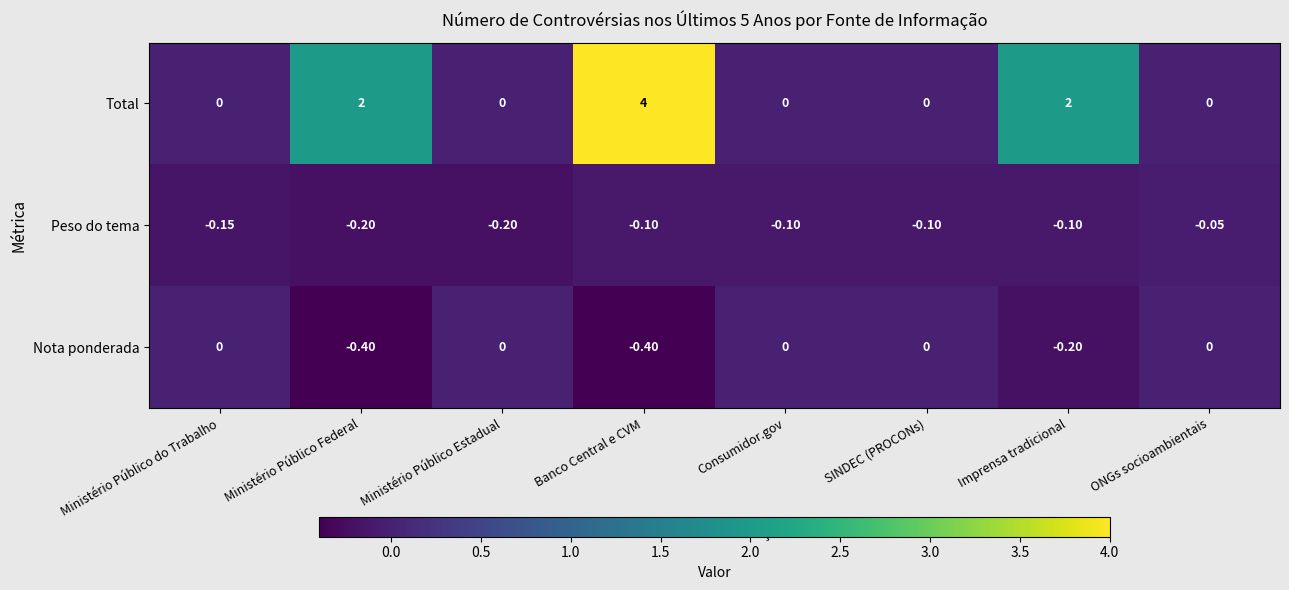

List the series in order of their peak value, highest first.

Total, Nota ponderada, Peso do tema